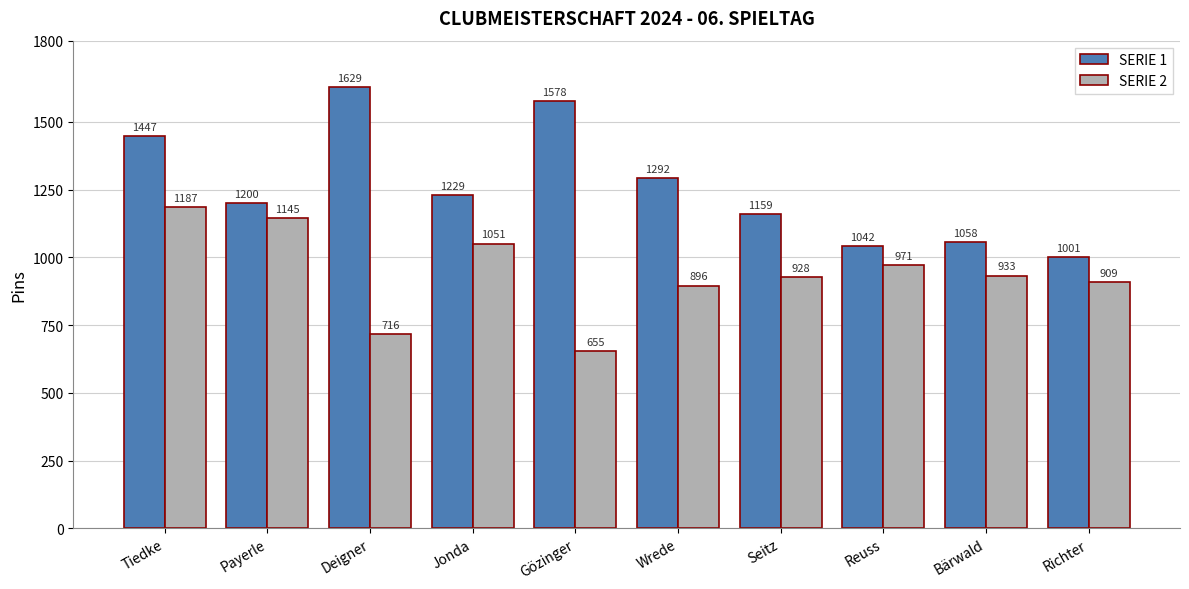

What are all the series names shown in the legend?

SERIE 1, SERIE 2